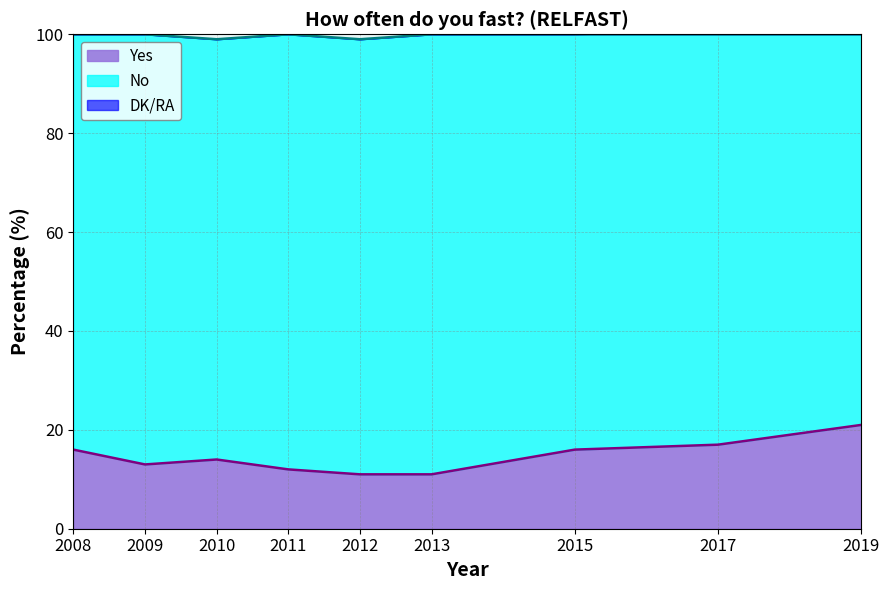

At how many categories does at least one series exceed 8?

9